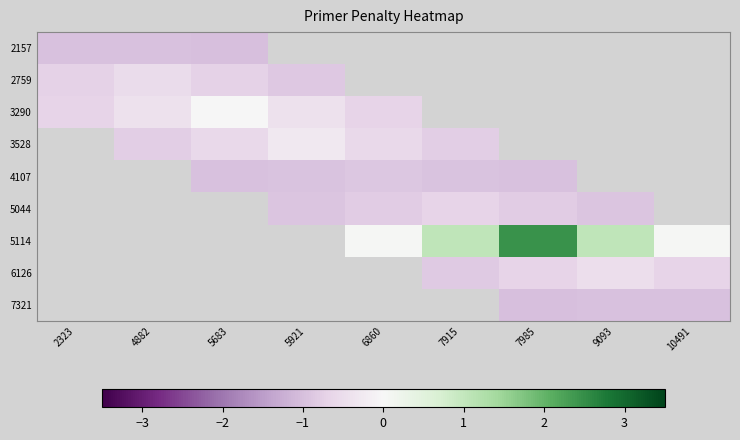

Which label corresponds to the largest value in the chart?

7985